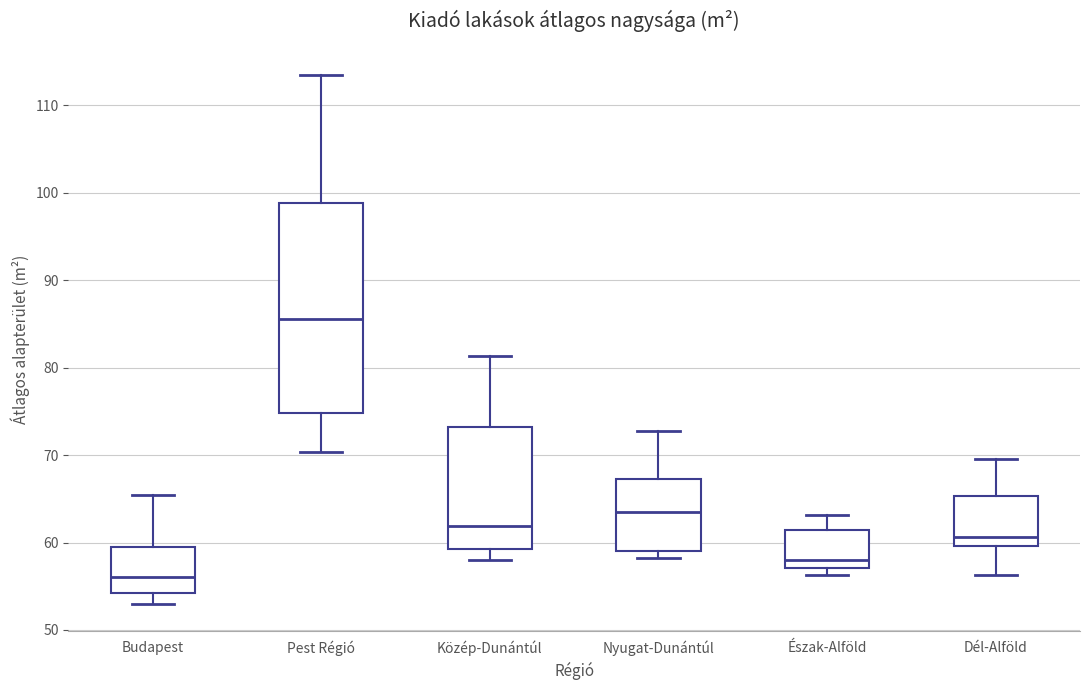

Reading left to right, read every box against the y-axis: the position of its median line, the range the box covers, and the ends of its whiskers. The values are not printed on the chart, so give them approximately, as read against the axis.

Budapest: median 56, box 54 to 59, whiskers 53 to 65
Pest Régió: median 86, box 75 to 99, whiskers 70 to 114
Közép-Dunántúl: median 62, box 59 to 73, whiskers 58 to 81
Nyugat-Dunántúl: median 63, box 59 to 67, whiskers 58 to 73
Észak-Alföld: median 58, box 57 to 61, whiskers 56 to 63
Dél-Alföld: median 61, box 60 to 65, whiskers 56 to 70